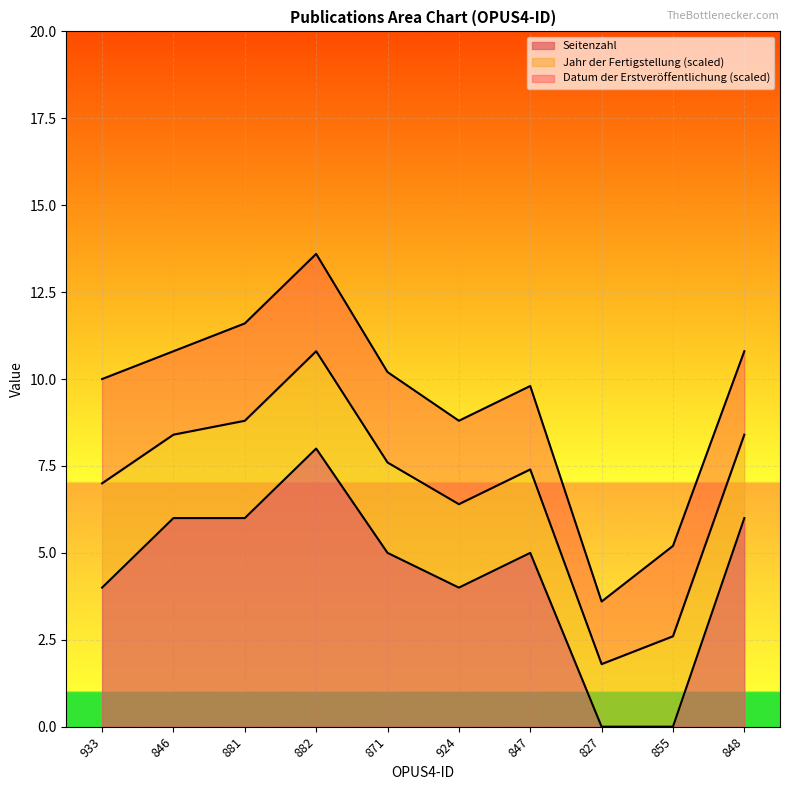

What is the change in value from 871 to 827?

-5